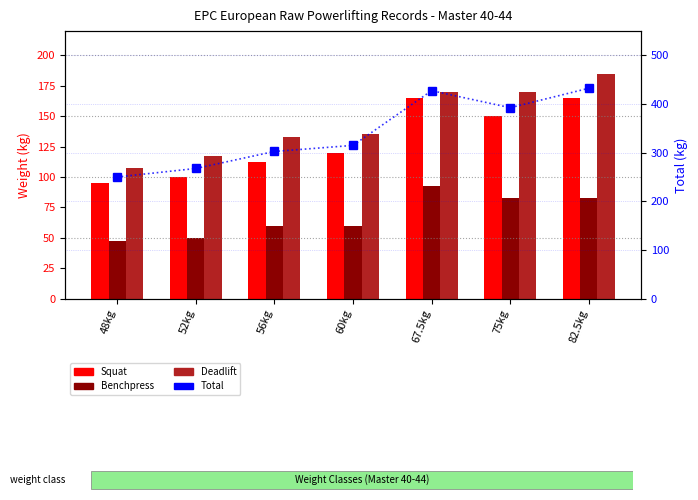

What is the difference between the Benchpress values at 48kg and 60kg?

12.5